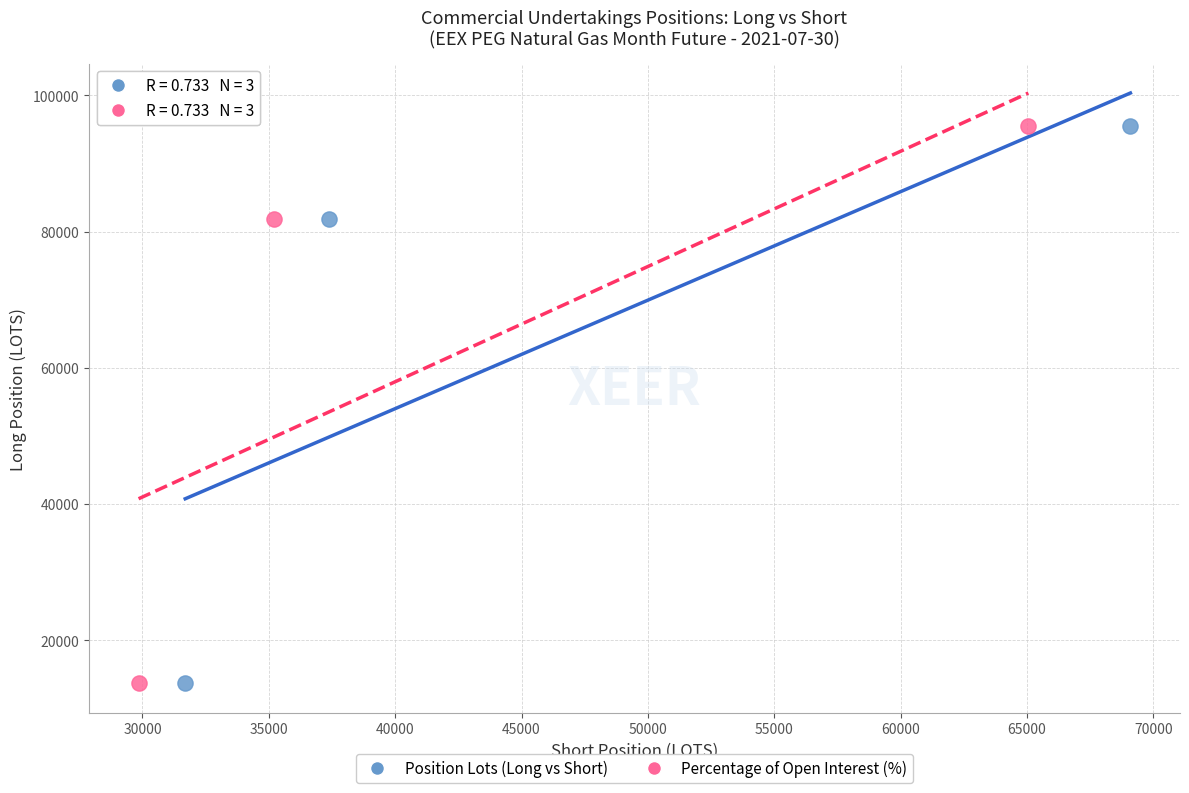

Which series has the largest Y range (max minus min)?

Percentage of Open Interest (%)